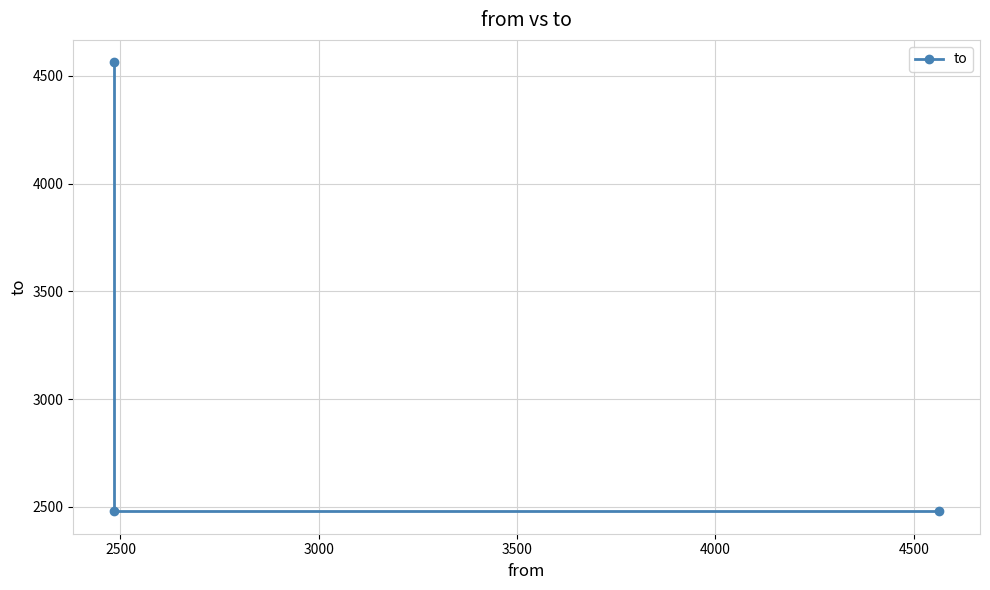

True or false: the data shows 1373 at 3000.

False